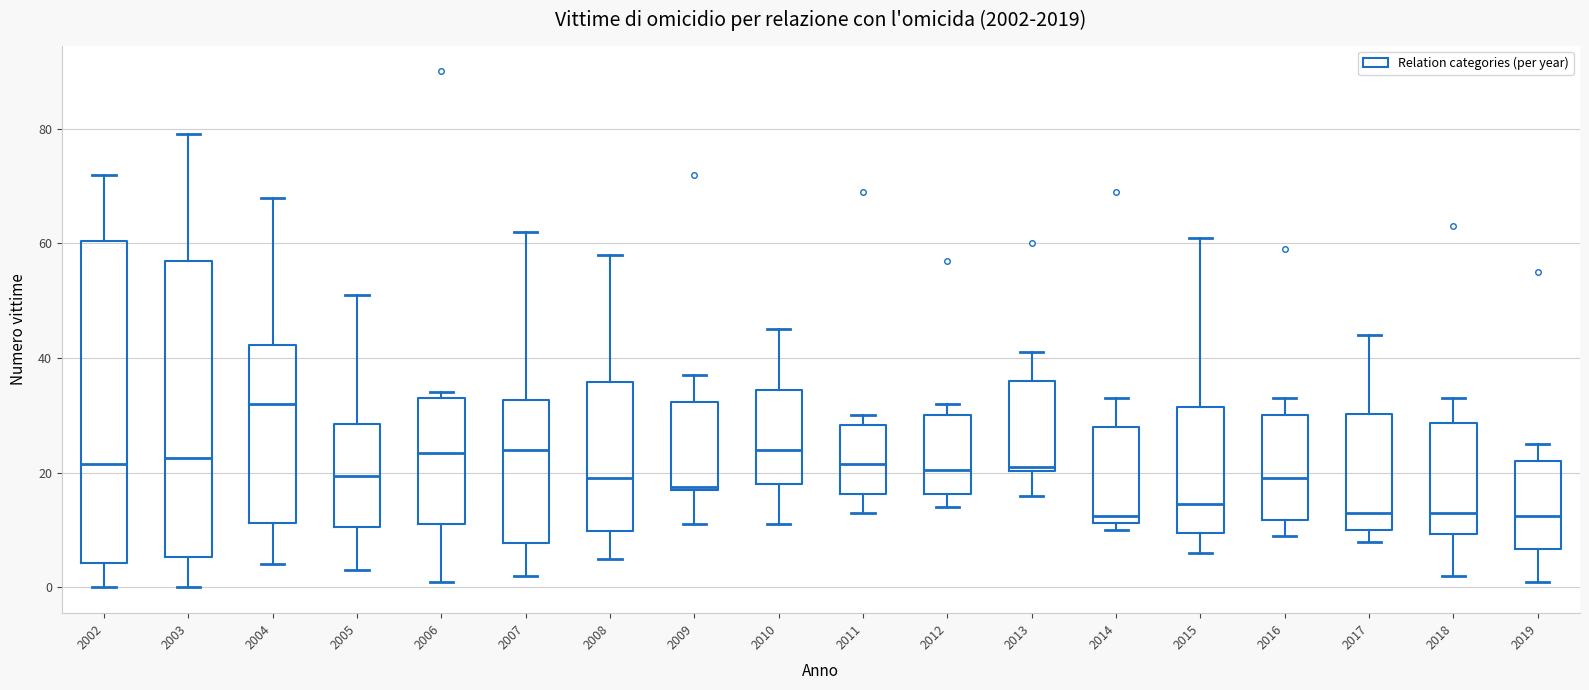

Where is the upper edge of the box at x = 2011 on the y-axis? The values are not printed on the chart, so give them approximately, as read against the axis.

28